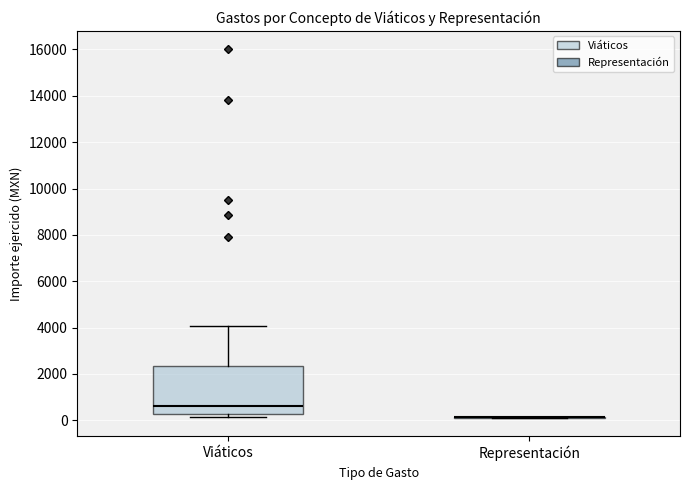

Reading left to right, transcribe this box plot: for each box, give where its median line is, the range the box spans, and where its two whiskers end, as read against the y-axis. The values are not printed on the chart, so give them approximately, as read against the axis.

Viáticos: median 600, box 200 to 2400, whiskers 200 (just below the box's lower edge) to 4000
Representación: box collapsed to a line at 200, whiskers 200 to 200